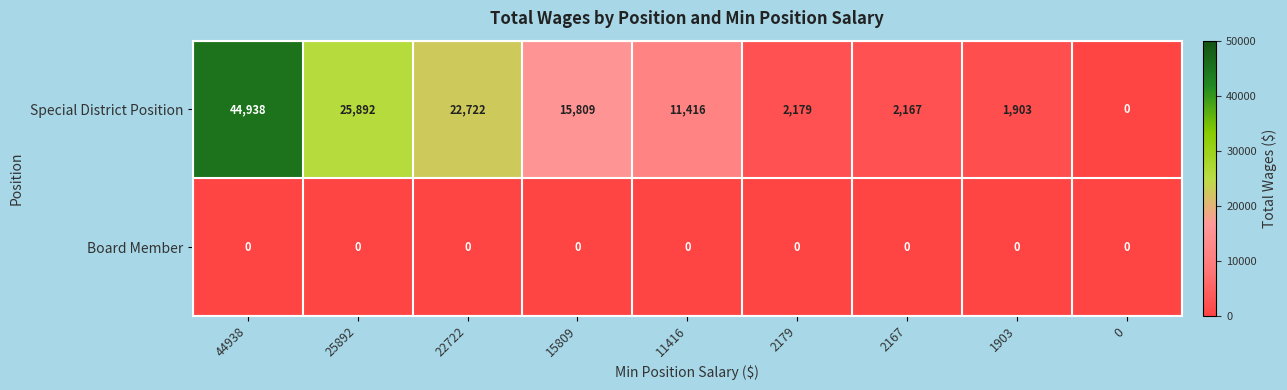

What is the difference between the highest and lowest values at 2179?

2179